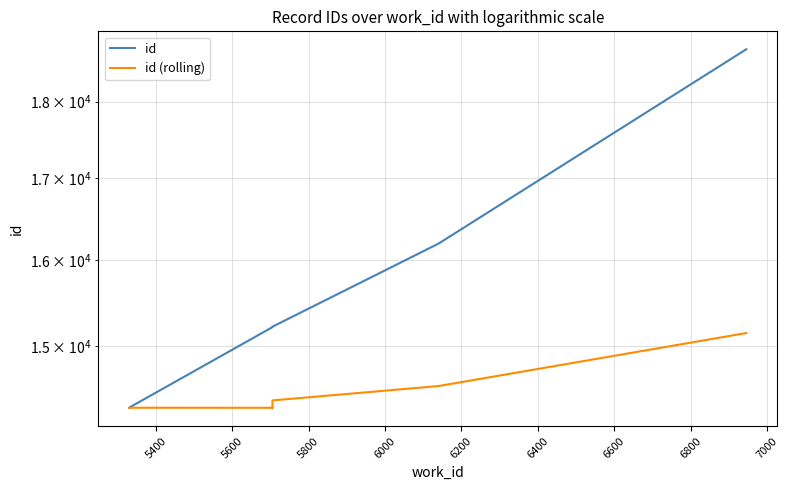

How many categories are shown in the chart?

10